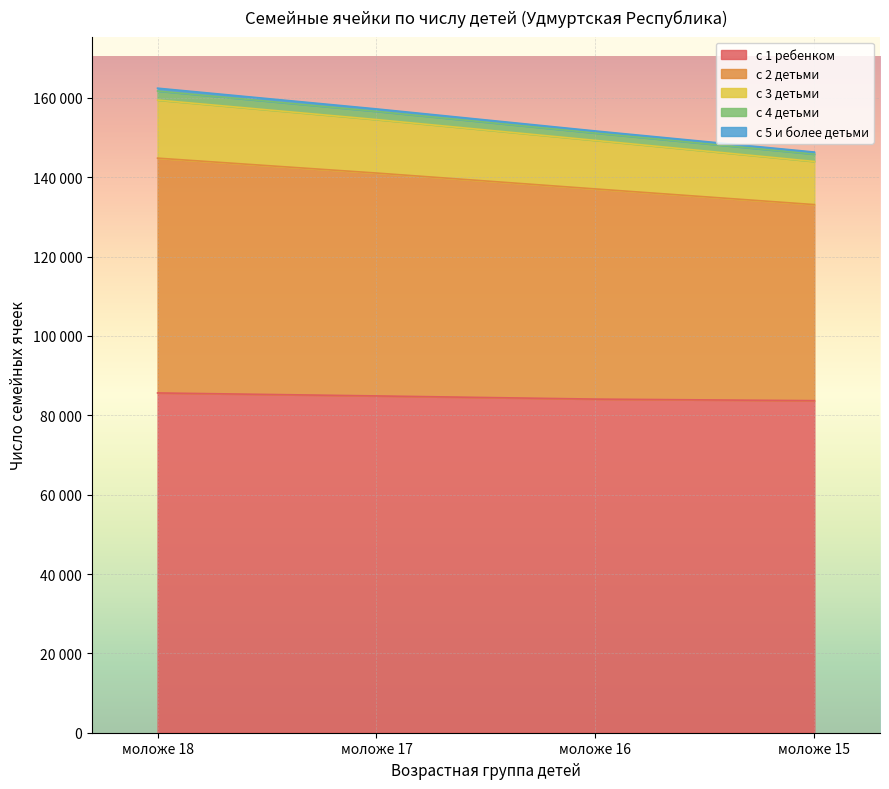

True or false: с 3 детьми and с 1 ребенком cross at least once.

False